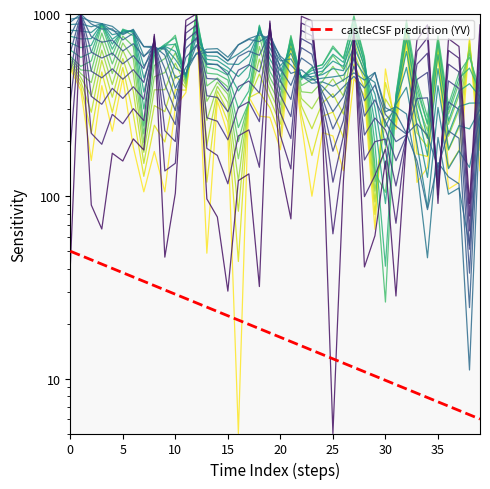

What is the sum of all level_19 values?

13987.9